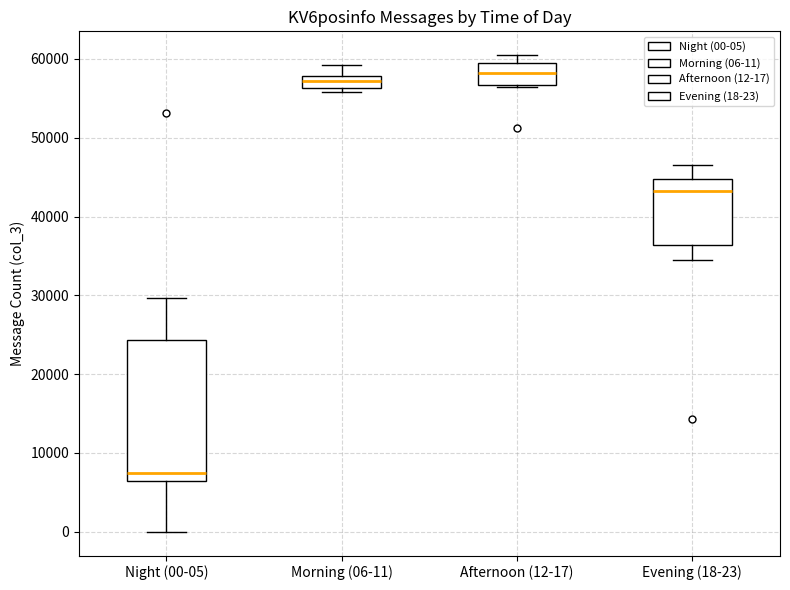

Reading left to right, transcribe this box plot: for each box, give where its median line is, the range the box spans, and where its two whiskers end, as read against the y-axis. The values are not printed on the chart, so give them approximately, as read against the axis.

Night (00-05): median 7000, box 6000 to 24000, whiskers 0 to 30000
Morning (06-11): median 57000, box 56000 to 58000, whiskers 56000 (just below the box's lower edge) to 59000
Afternoon (12-17): median 58000, box 57000 to 59000, whiskers 56000 to 60000
Evening (18-23): median 43000, box 36000 to 45000, whiskers 34000 to 47000